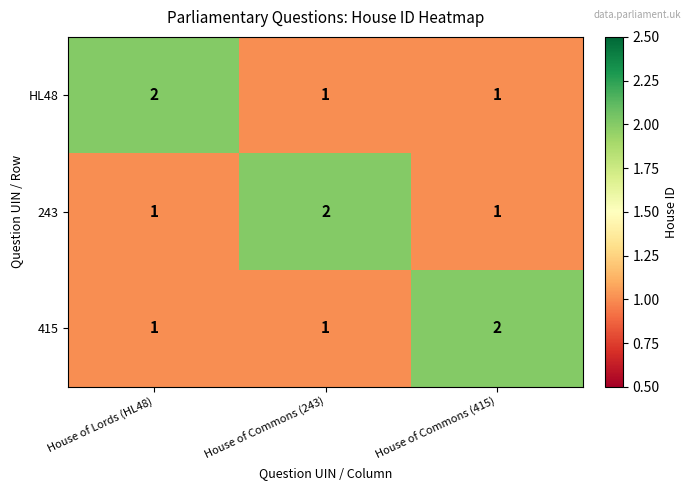

At which label does HL48 reach its peak?

House of Lords (HL48)